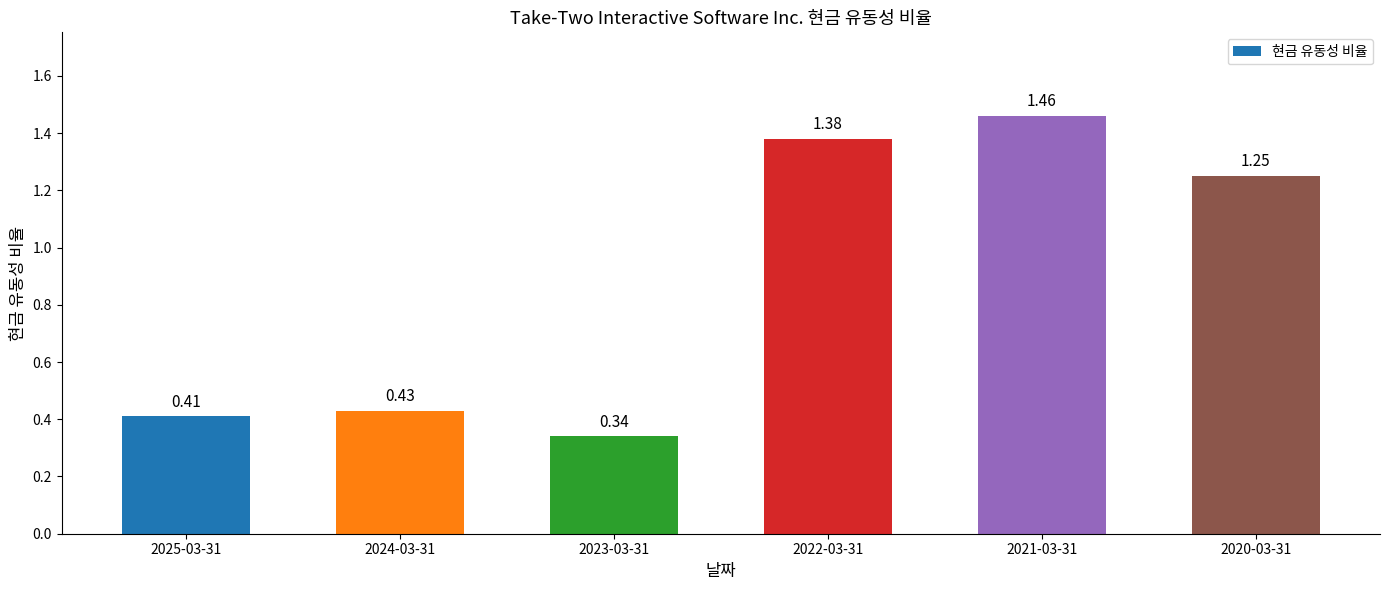

List the labels in order of value, largest first.

2021-03-31, 2022-03-31, 2020-03-31, 2024-03-31, 2025-03-31, 2023-03-31